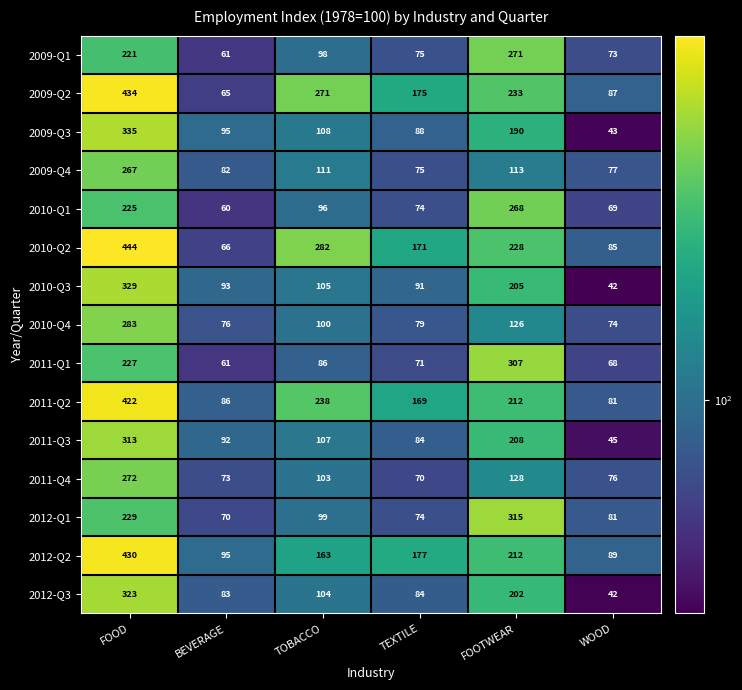

Where does the 2009-Q1 series first go above 98?

FOOD